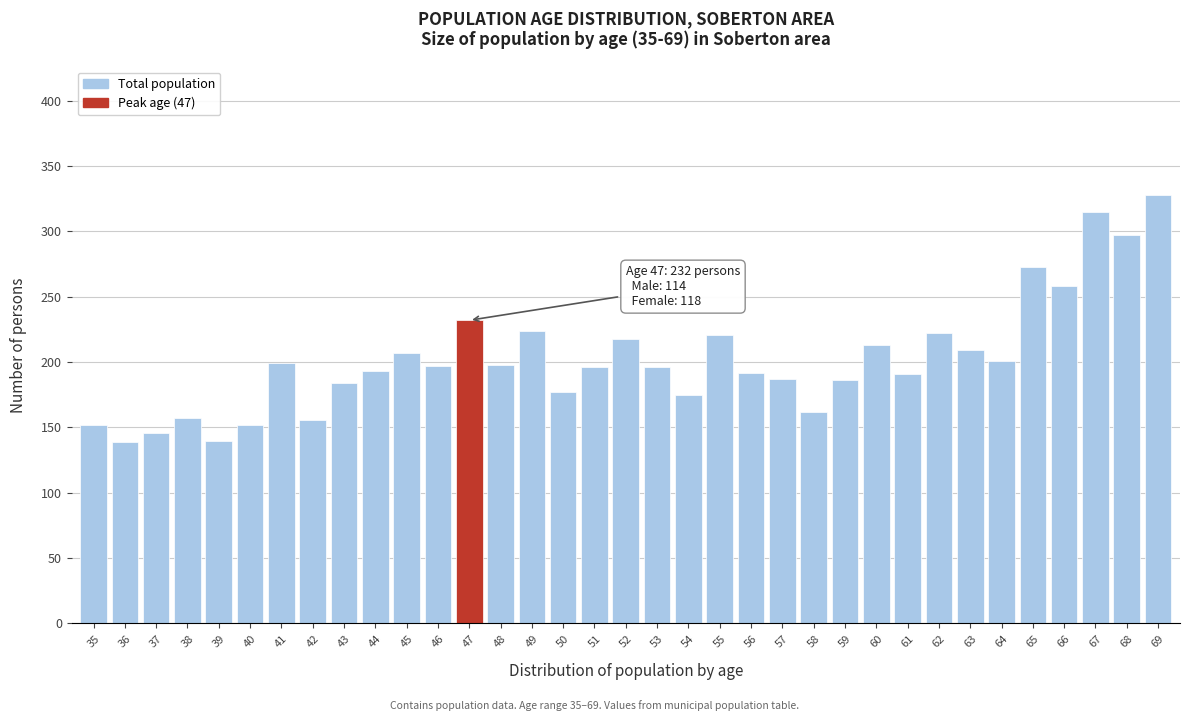

The value at 38 is 104. True or false?

False